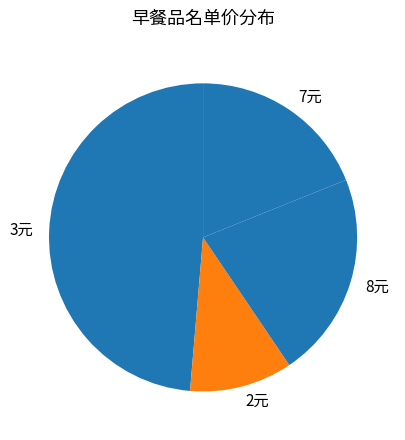

How many slices are in this pie chart?

4